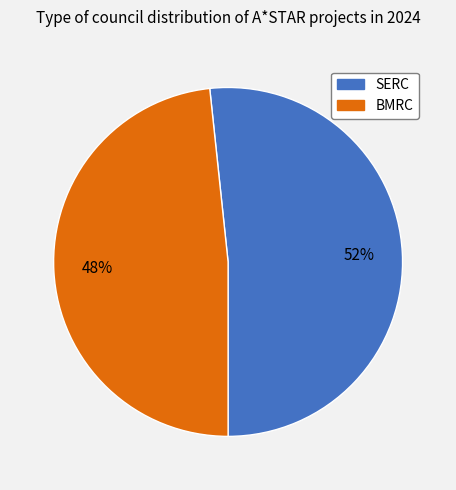

Count the number of slices in the pie.

2